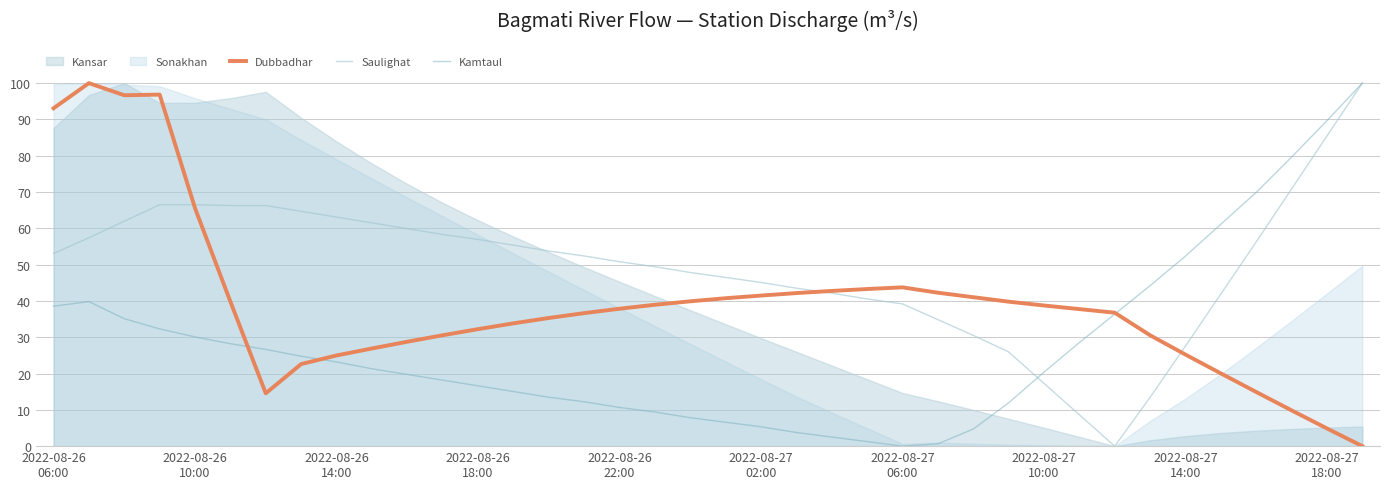

How many lines are shown in the chart?

3